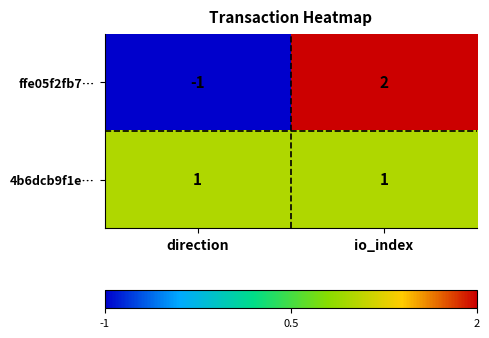

True or false: ffe05f2fb7… has a value of 0 at direction.

False